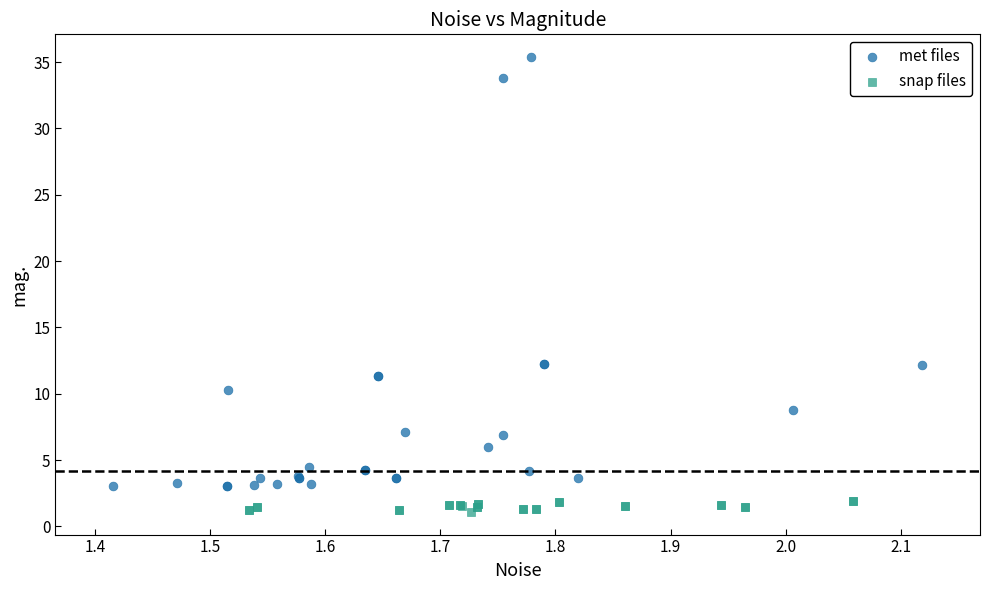

Which series has the widest spread of Y values?

met files